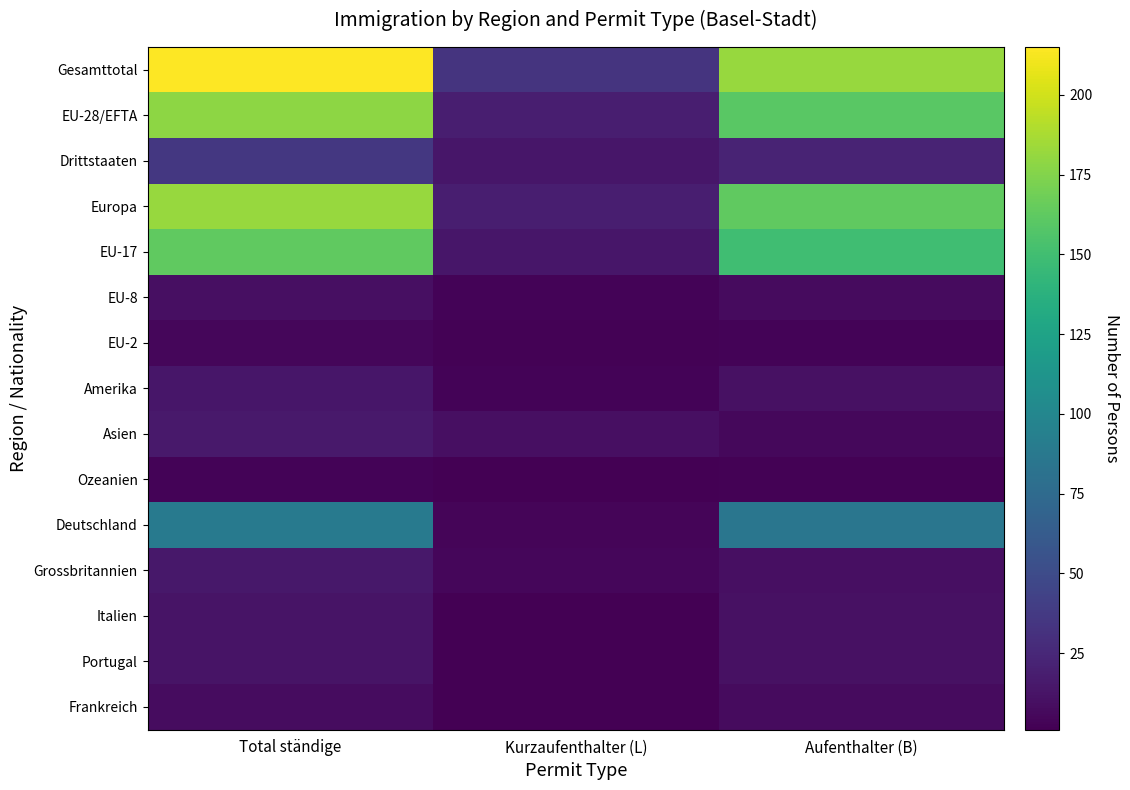

Which series changed the most between Total ständige and Aufenthalter (B)?

Gesamttotal